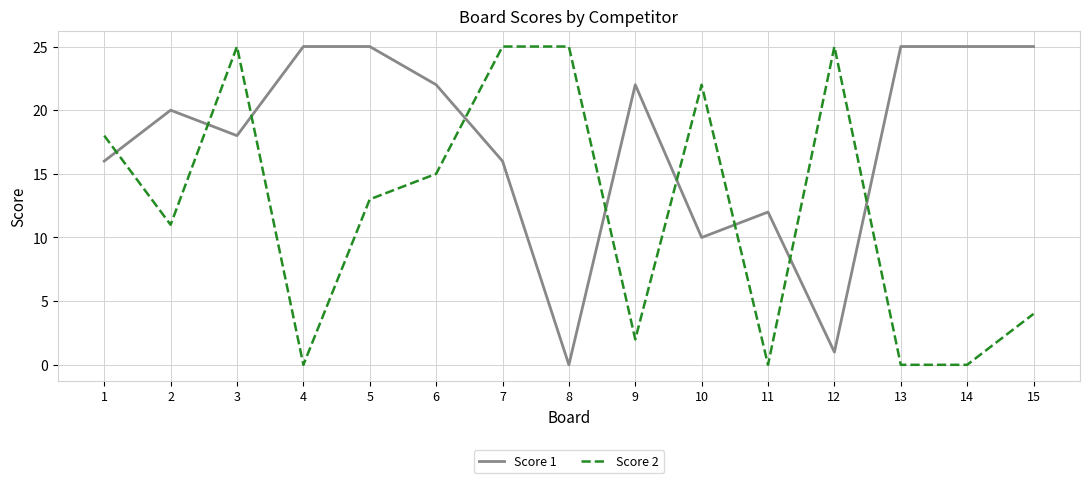

Reading left to right, extract all data points from this chart.

Score 1: 1=16	2=20	3=18	4=25	5=25	6=22	7=16	8=0	9=22	10=10	11=12	12=1	13=25	14=25	15=25
Score 2: 1=18	2=11	3=25	4=0	5=13	6=15	7=25	8=25	9=2	10=22	11=0	12=25	13=0	14=0	15=4